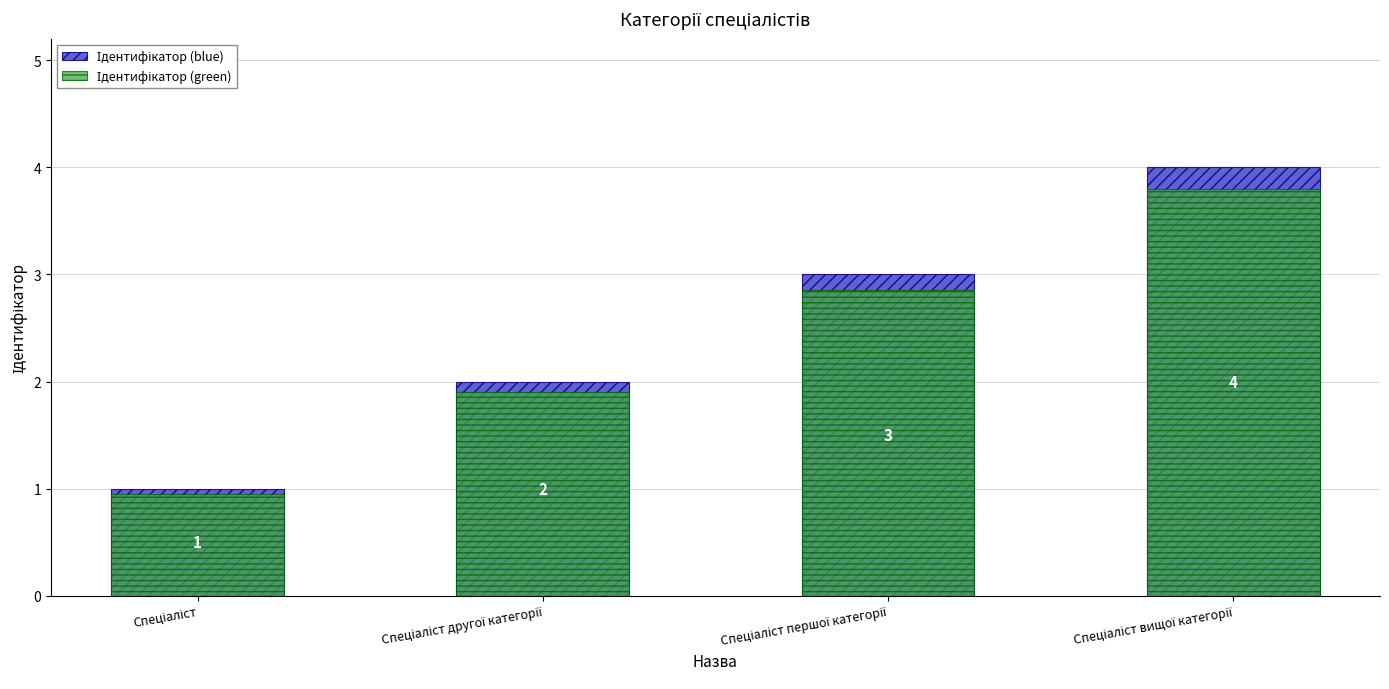

The Ідентифікатор (blue) series shows 1.0 at Спеціаліст. True or false?

True